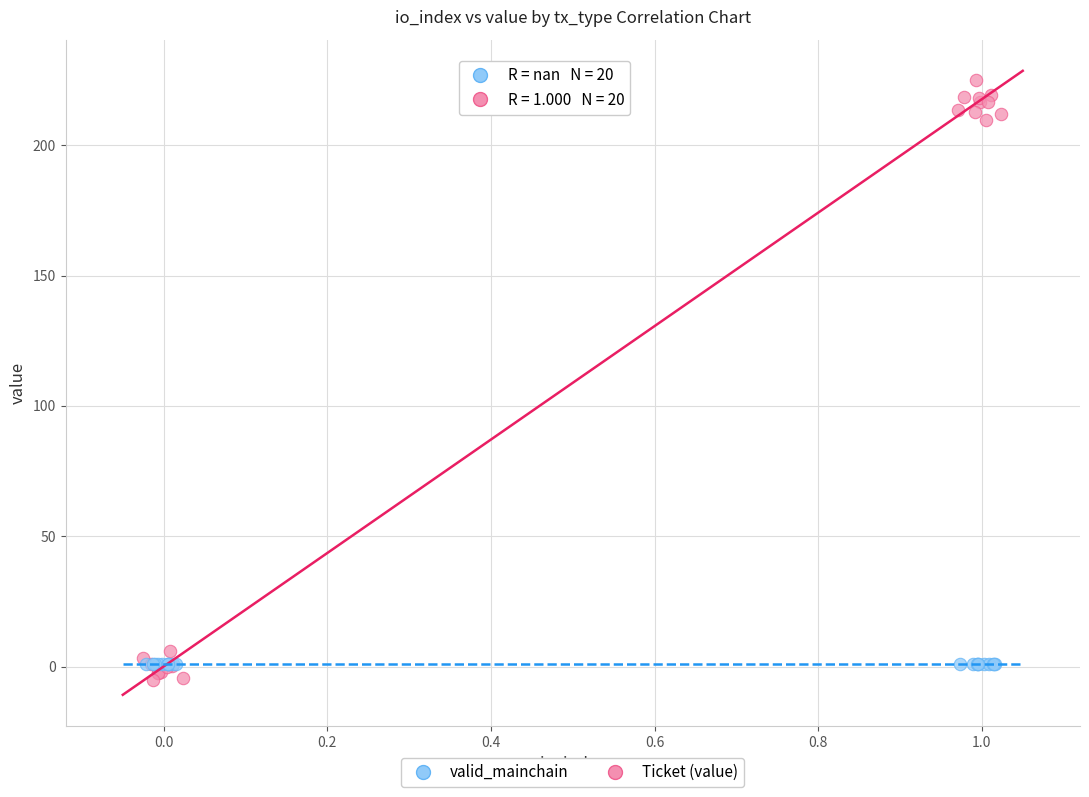

Which series has the largest Y range (max minus min)?

Ticket (value)